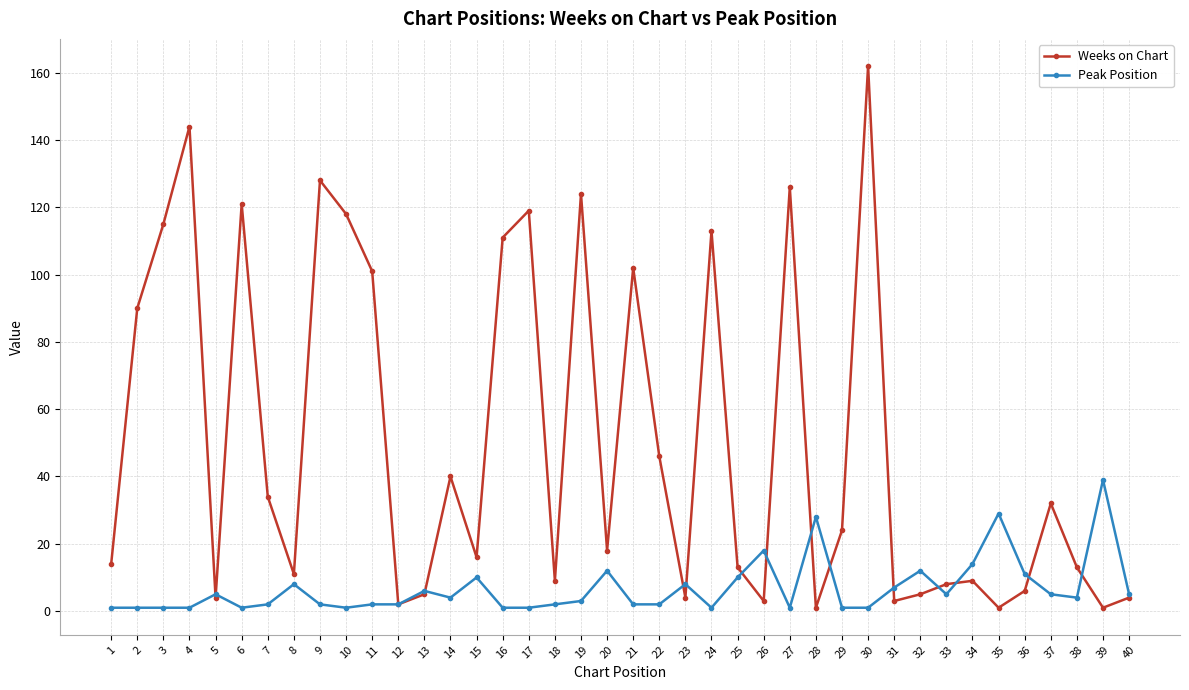

Reading left to right, extract all data points from this chart.

Weeks on Chart: 1=14	2=90	3=115	4=144	5=4	6=121	7=34	8=11	9=128	10=118	11=101	12=2	13=5	14=40	15=16	16=111	17=119	18=9	19=124	20=18	21=102	22=46	23=4	24=113	25=13	26=3	27=126	28=1	29=24	30=162	31=3	32=5	33=8	34=9	35=1	36=6	37=32	38=13	39=1	40=4
Peak Position: 1=1	2=1	3=1	4=1	5=5	6=1	7=2	8=8	9=2	10=1	11=2	12=2	13=6	14=4	15=10	16=1	17=1	18=2	19=3	20=12	21=2	22=2	23=8	24=1	25=10	26=18	27=1	28=28	29=1	30=1	31=7	32=12	33=5	34=14	35=29	36=11	37=5	38=4	39=39	40=5